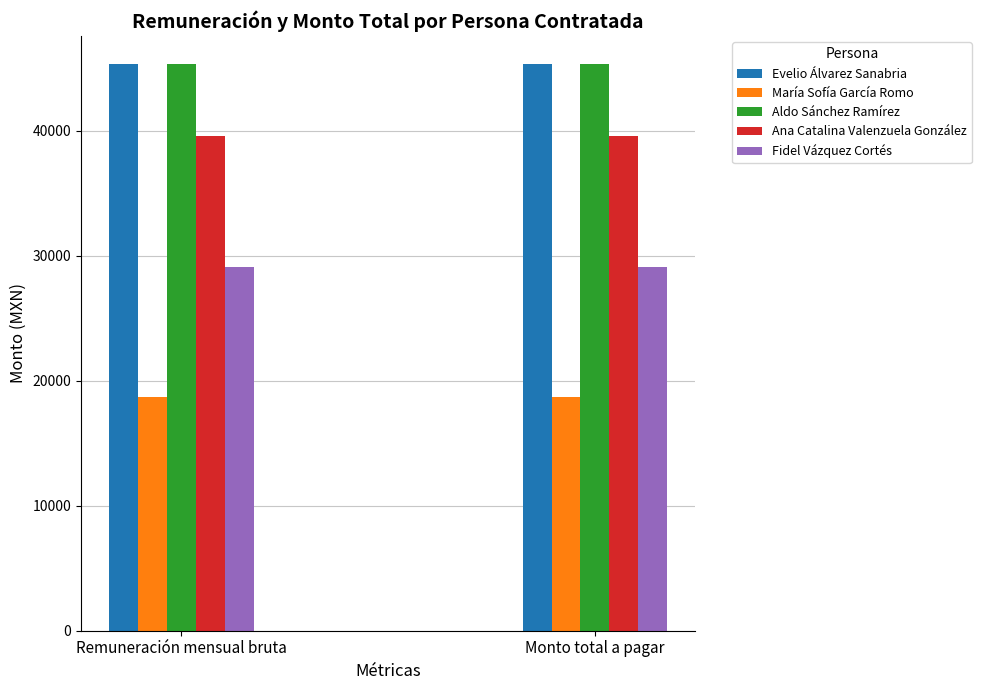

What value does the Ana Catalina Valenzuela González series have at Remuneración mensual bruta?

39600